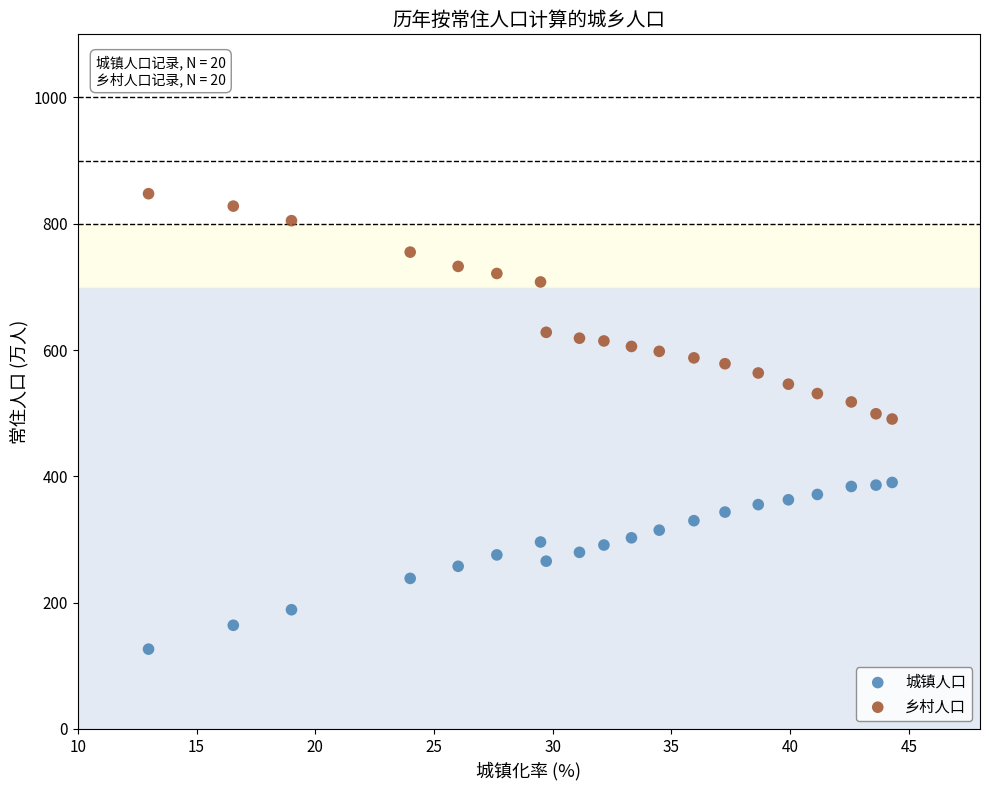

Which series reaches the maximum Y coordinate?

乡村人口